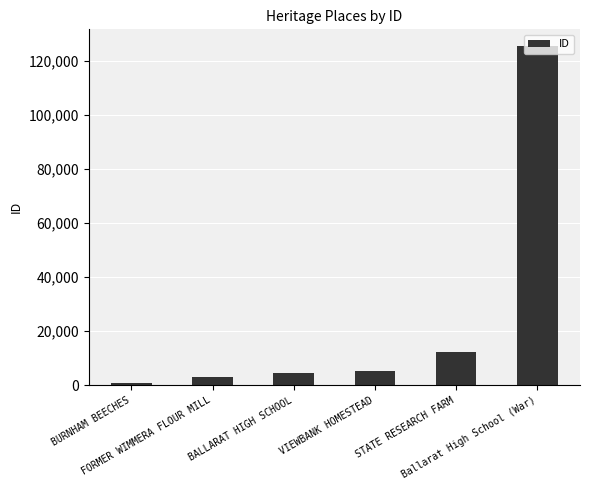

What is the difference between the values at STATE RESEARCH FARM and BURNHAM BEECHES?

11259